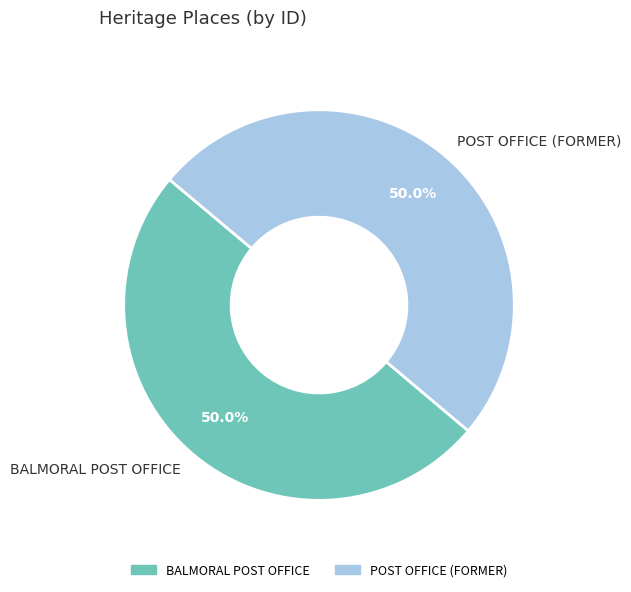

True or false: BALMORAL POST OFFICE accounts for 36% of the total.

False